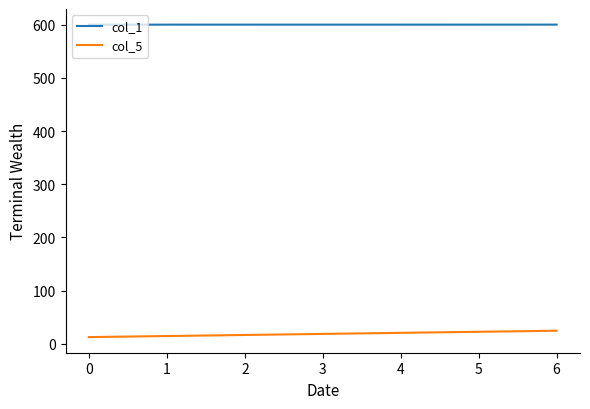

How many col_1 values are between 600 and 601?

7